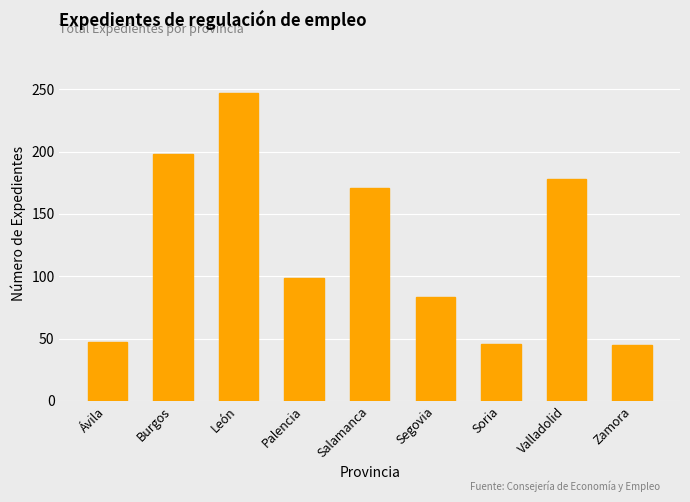

What is the difference between the second highest and second lowest values?

152